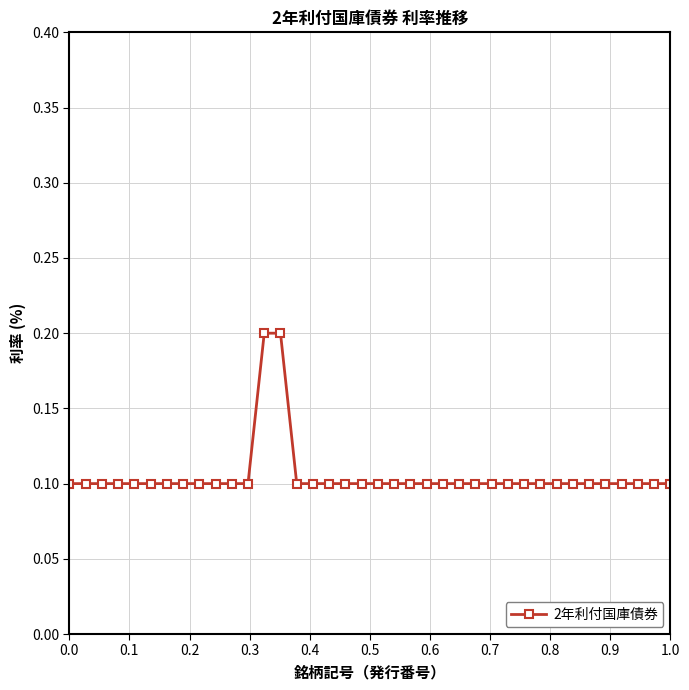

What is the value of the 10th point from the left?

0.1